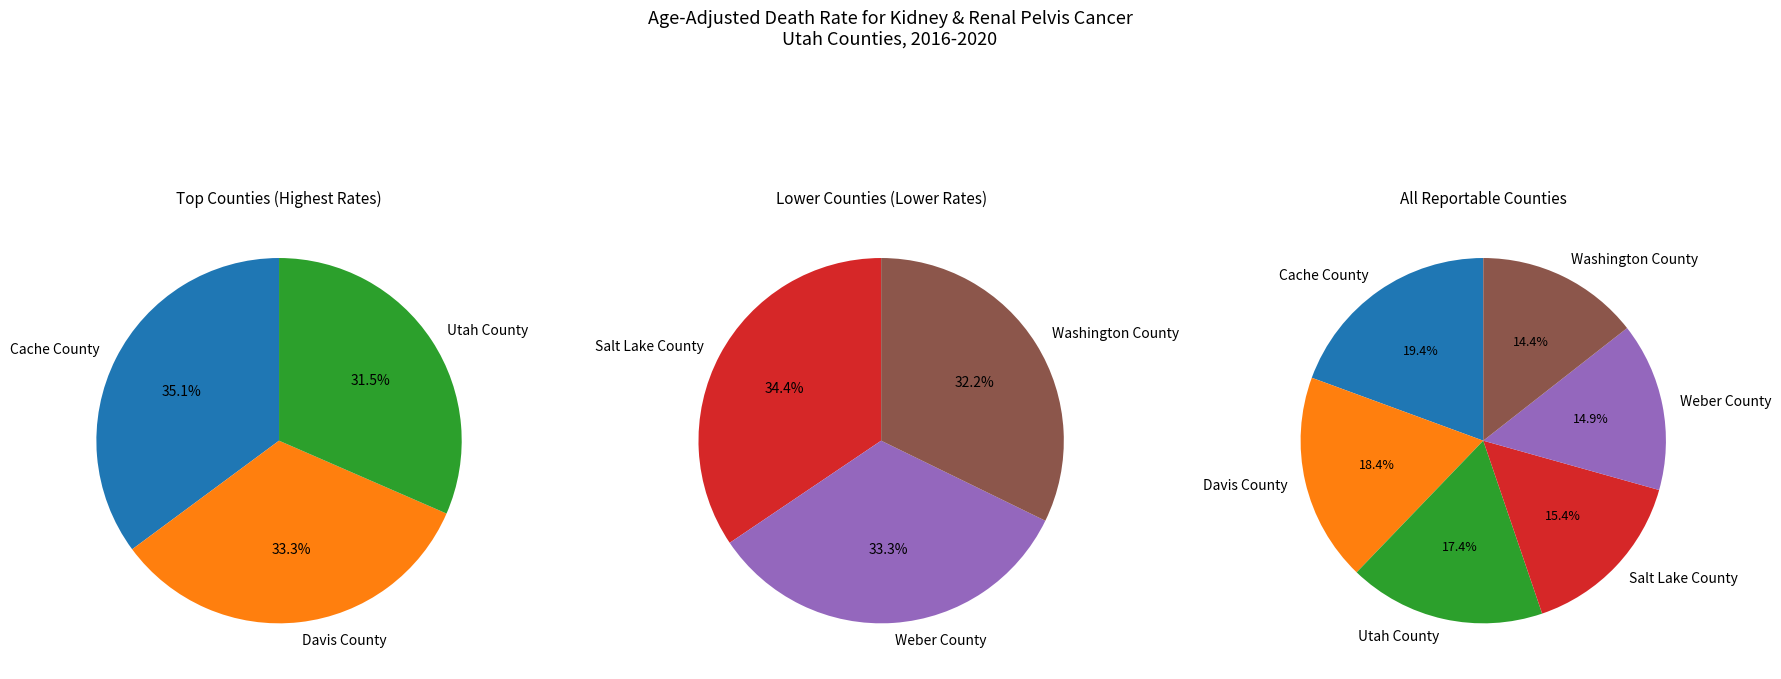

Count the number of slices in the pie.

6